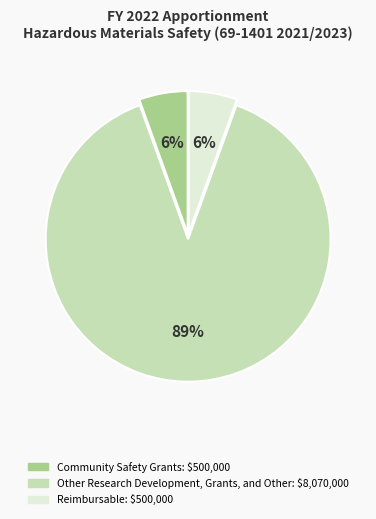

Does Other Research Development, Grants, and Other account for over 50% of the chart?

Yes